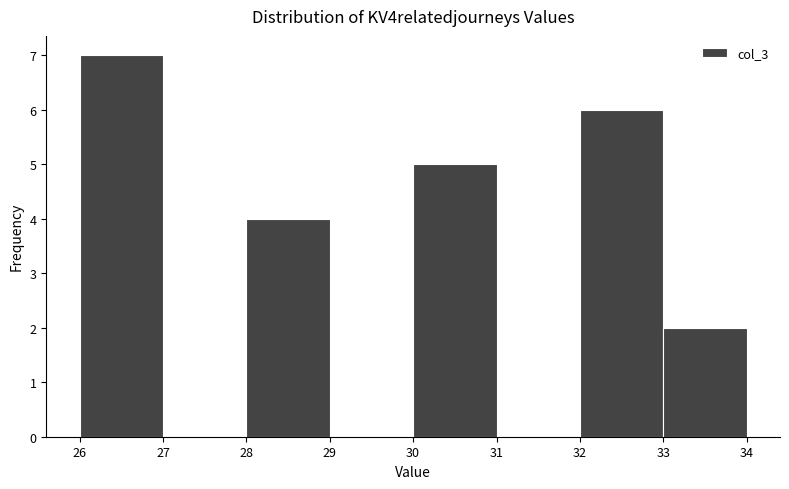

Reading left to right, transcribe this chart: for each bar, give the range it covers on the x-axis and its height. The values are not printed on the chart, so give them approximately, as read against the axis.

26 to 27: 7
27 to 28: 0
28 to 29: 4
29 to 30: 0
30 to 31: 5
31 to 32: 0
32 to 33: 6
33 to 34: 2